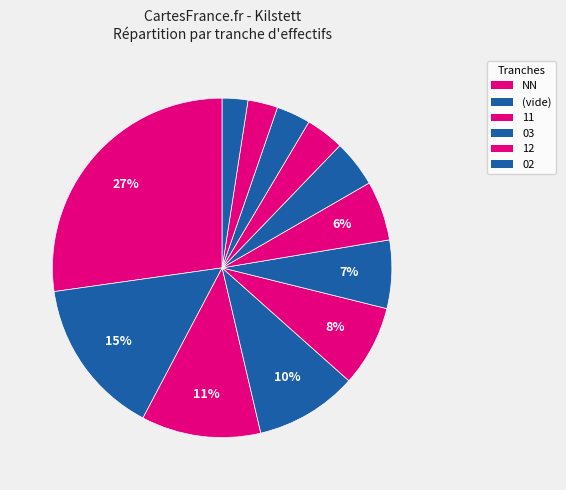

Is there a majority slice in this chart?

No